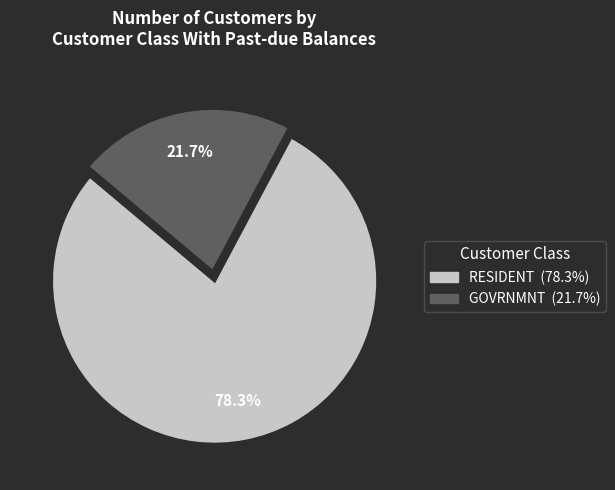

Do RESIDENT and GOVRNMNT together represent more than half of the pie?

Yes